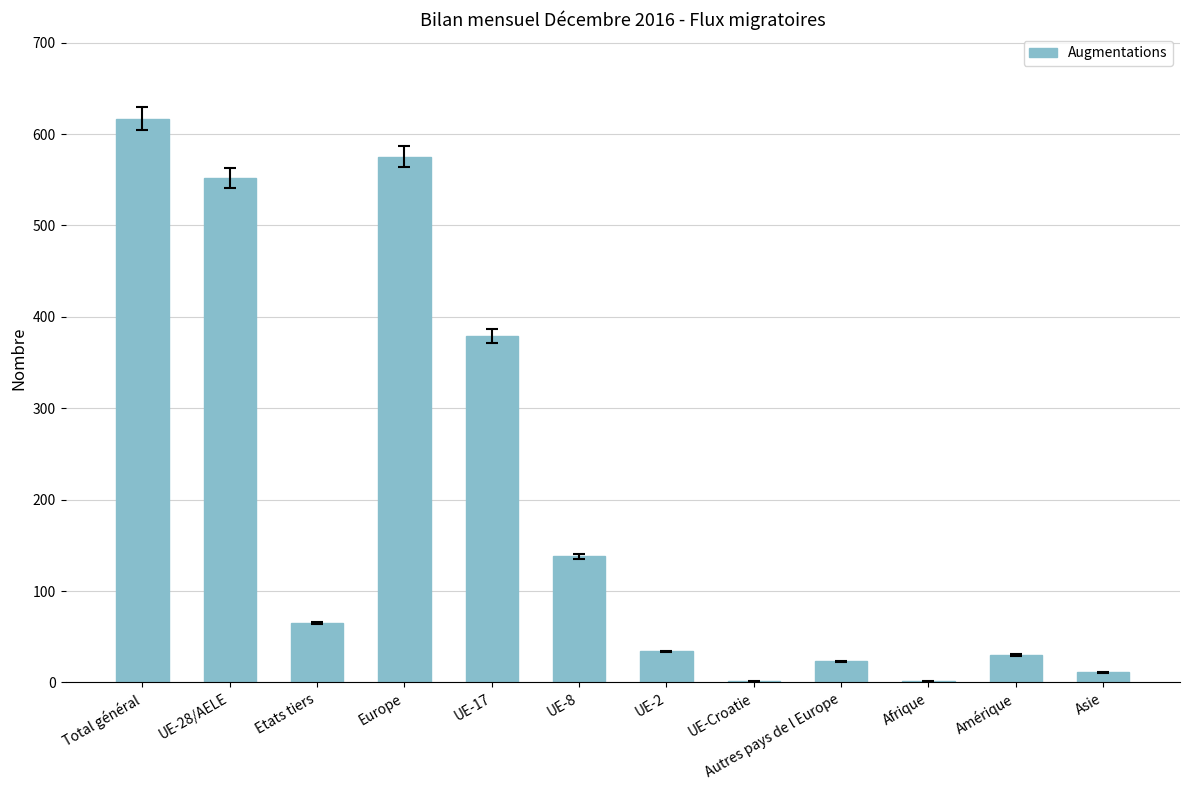

Reading right to left, transcribe all the data shown in this chart.

11	30	1	23	1	34	138	379	575	65	552	617